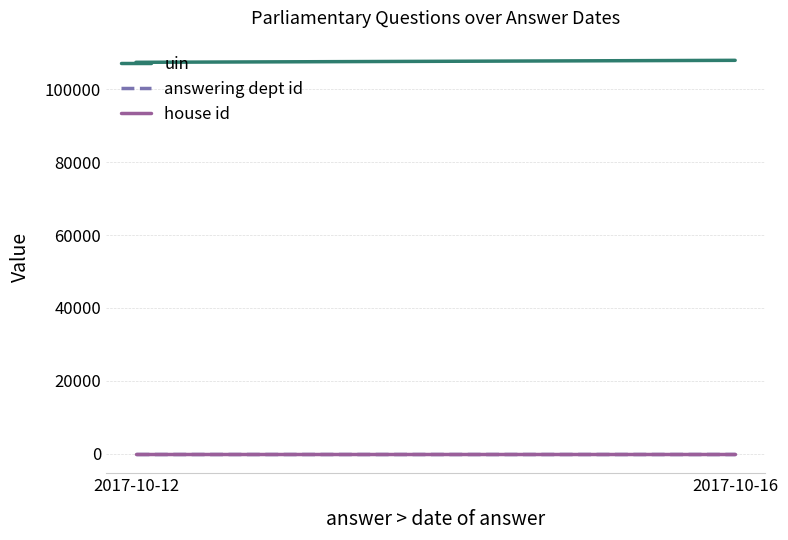

Rank the series by their maximum value, from highest to lowest.

uin, answering dept id, house id